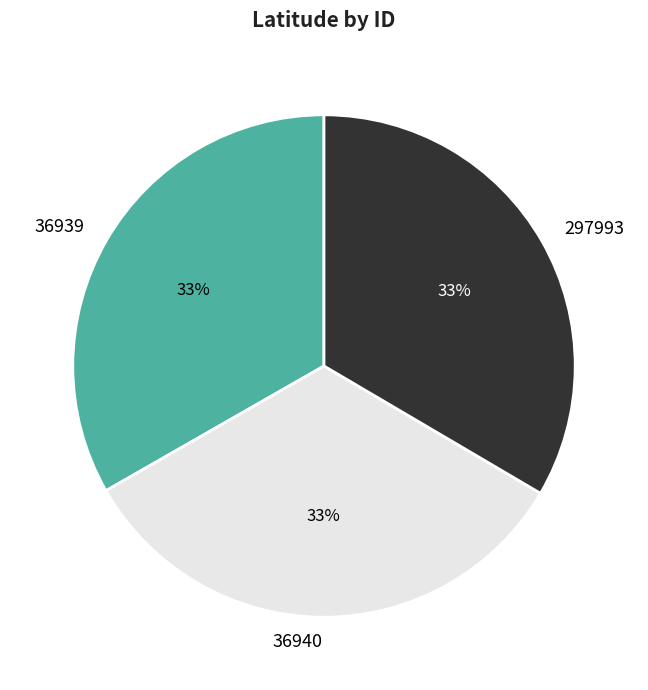

To the nearest percent, what percentage of the pie is 36940?

33%